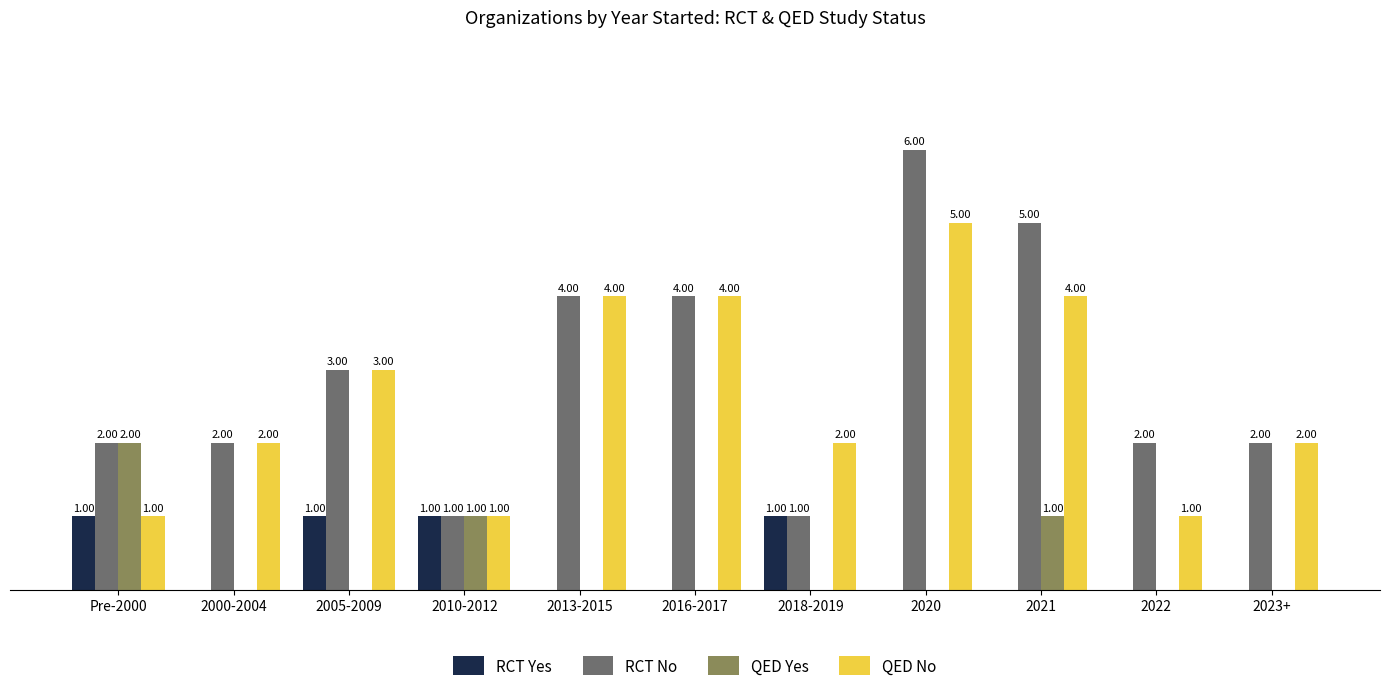

Which series has the largest range (max minus min)?

RCT No